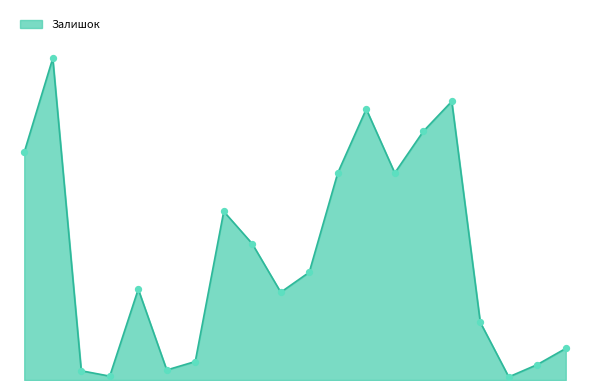

Is this an area chart (filled region under the line)?

Yes